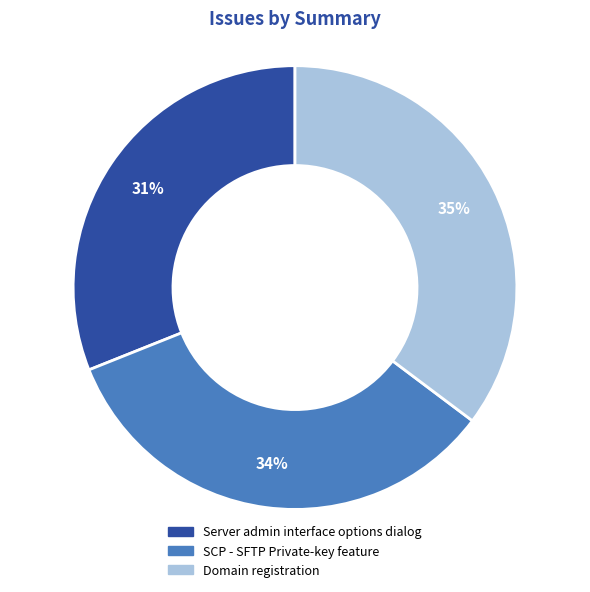

Do SCP - SFTP Private-key feature and Domain registration together represent more than half of the pie?

Yes